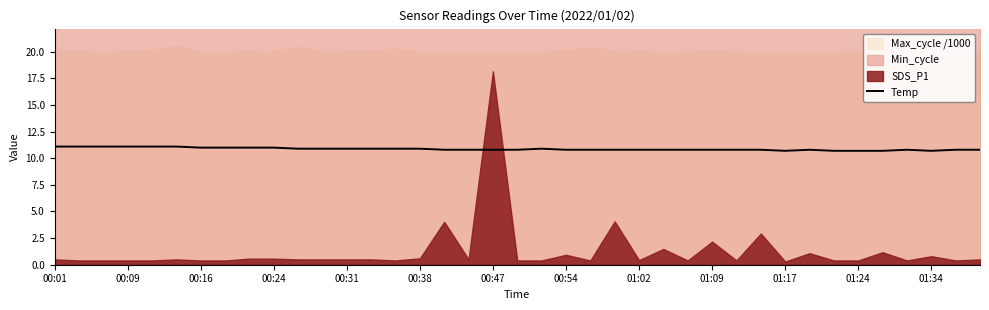

True or false: Temp has a value of 10.7 at 01:24.

True